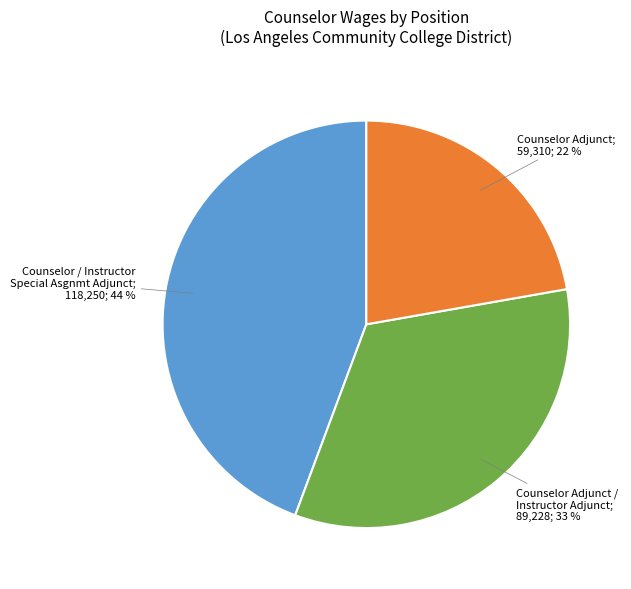

To the nearest percent, what is the difference between the largest and smallest slice percentages?

22%